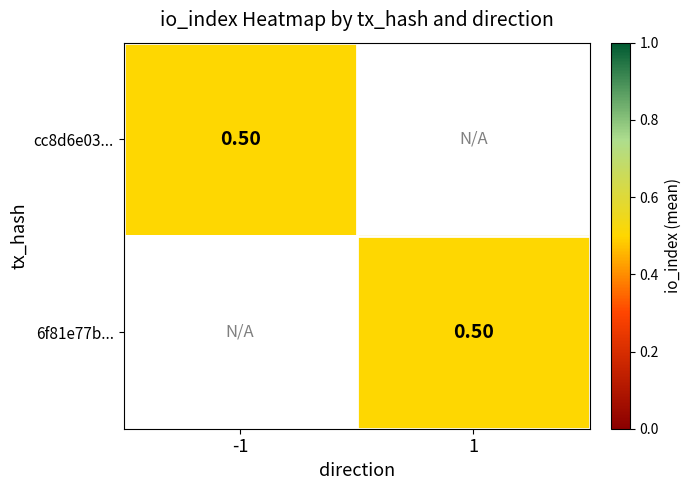

How many categories are shown in the chart?

2